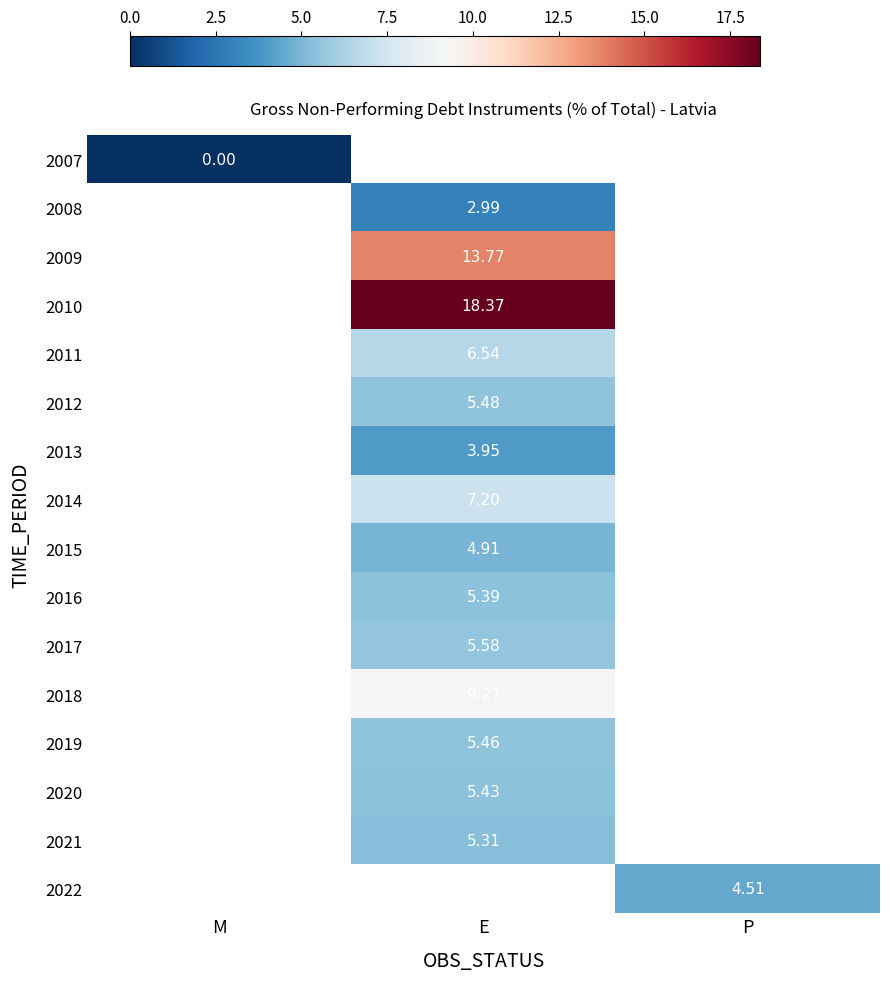

How many categories are shown in the chart?

3